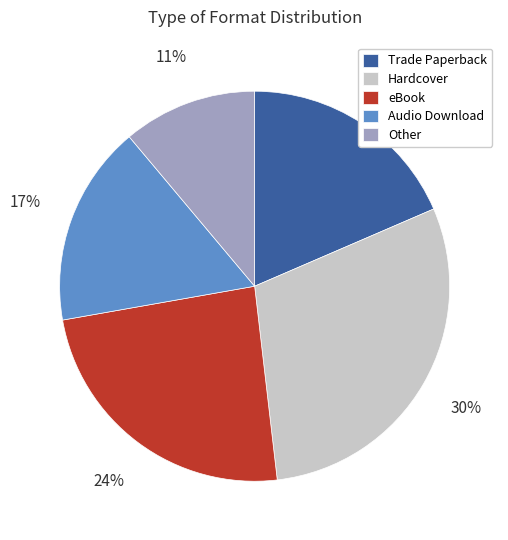

Between Audio Download and eBook, which is larger?

eBook